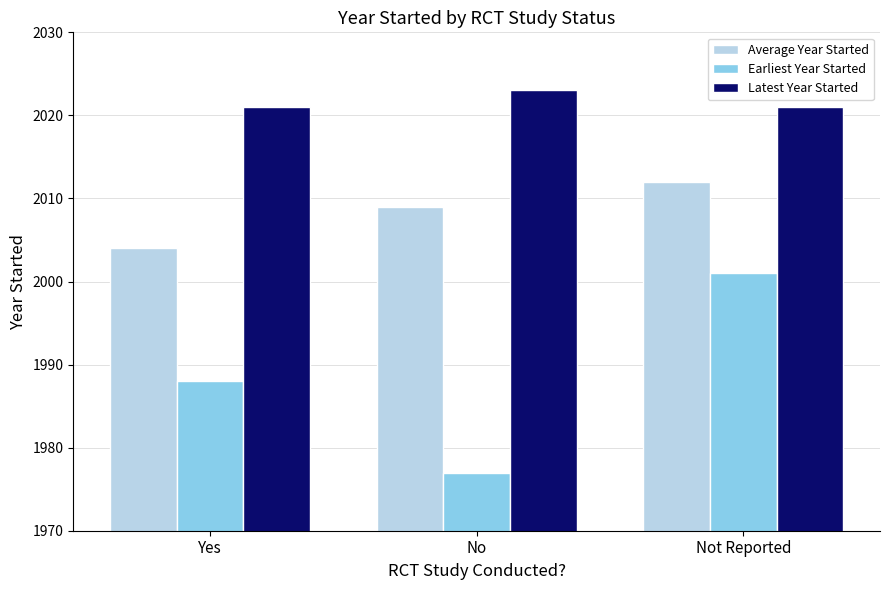

At how many categories does at least one series exceed 2017?

3